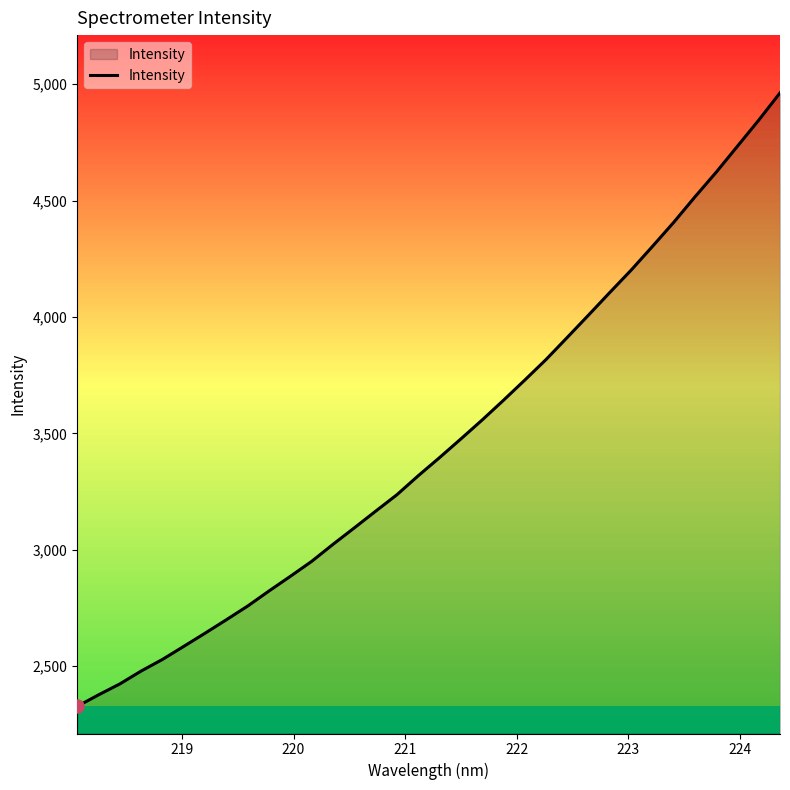

What is the minimum value shown in the chart?

2327.2